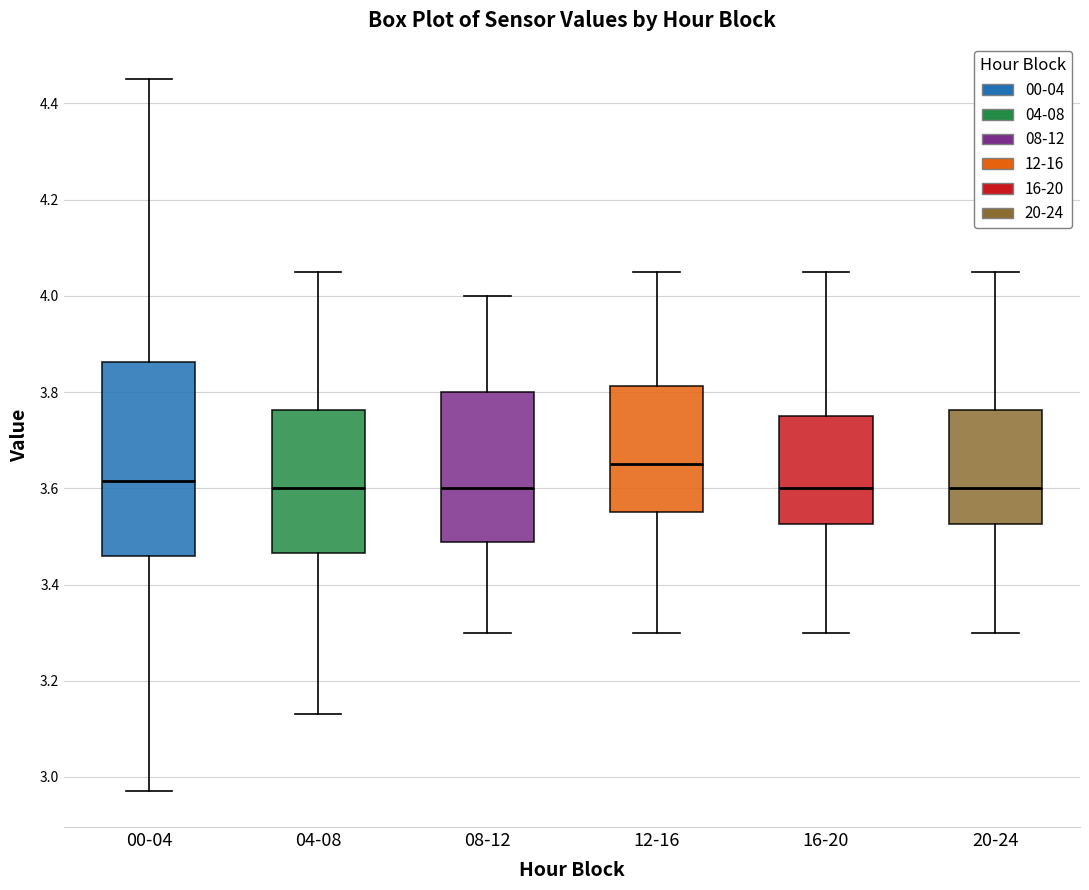

Which box has the highest median line?

12-16